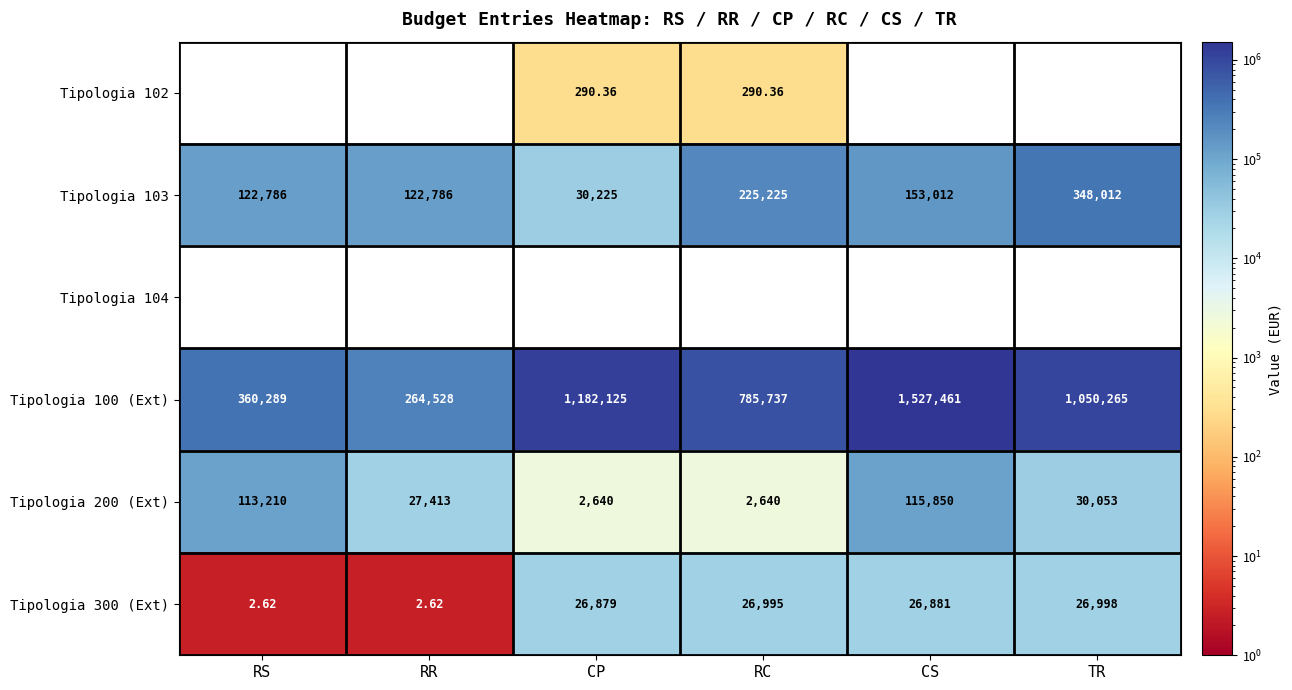

Rank the categories by Tipologia 100 (Ext) value from highest to lowest.

CS, CP, TR, RC, RS, RR